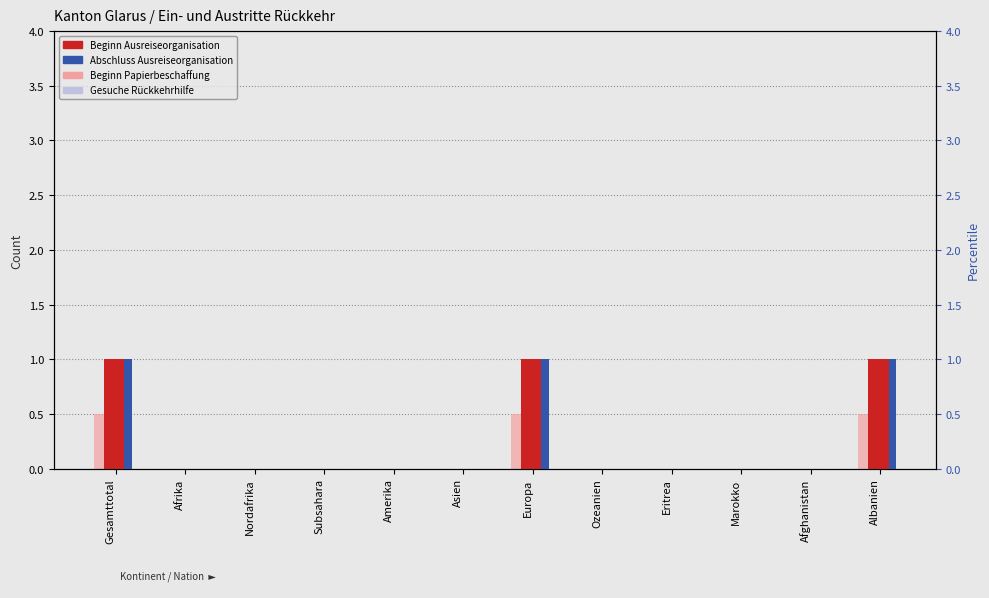

Is it true that Beginn Ausreiseorganisation equals 0.7 at Europa?

False